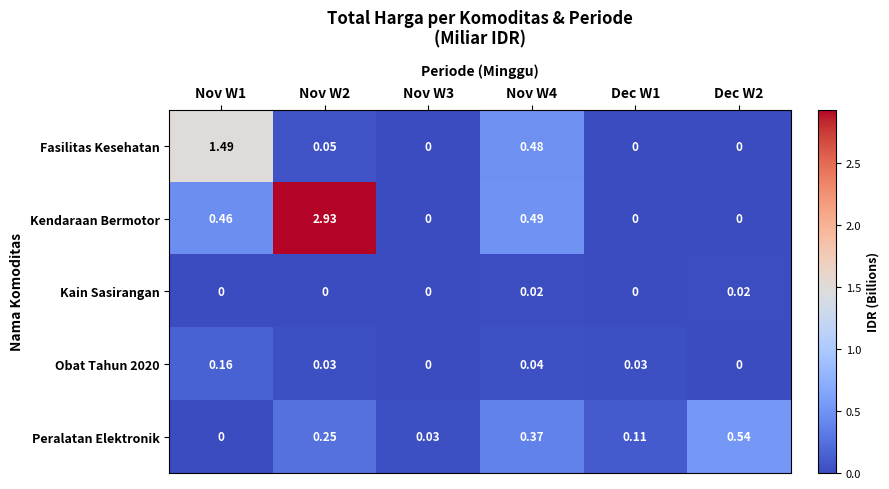

At which category is the sum across all series the highest?

Nov W2